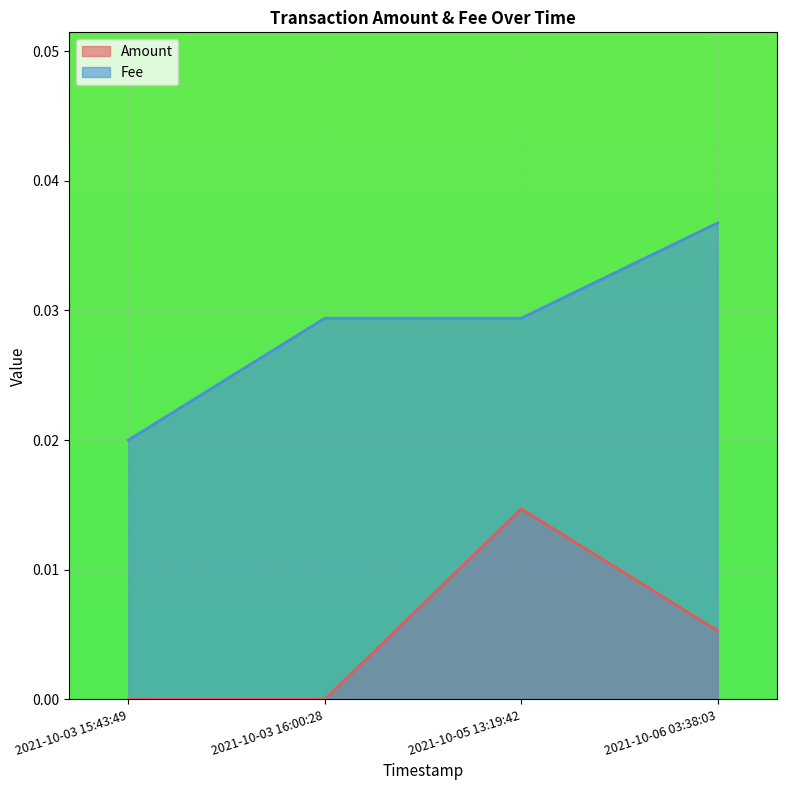

List the series in order of their overall mean, highest first.

Fee, Amount